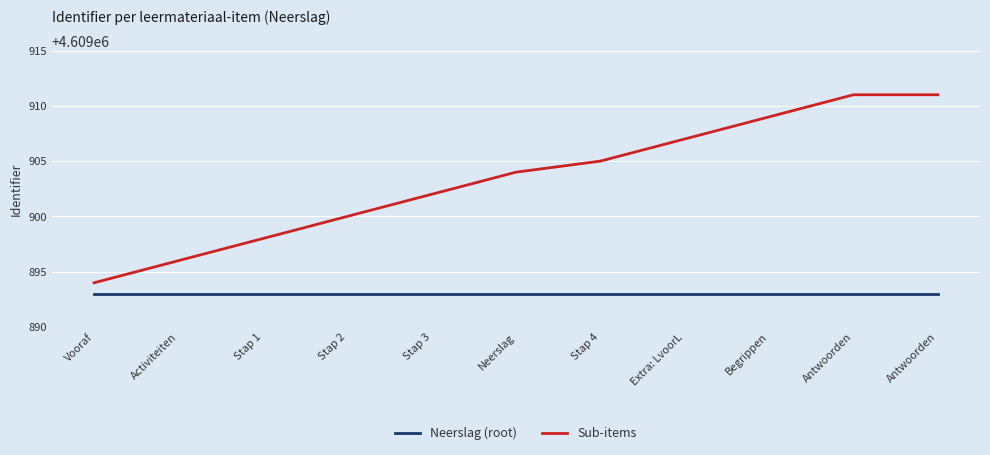

At which category is the sum across all series the highest?

Antwoorden